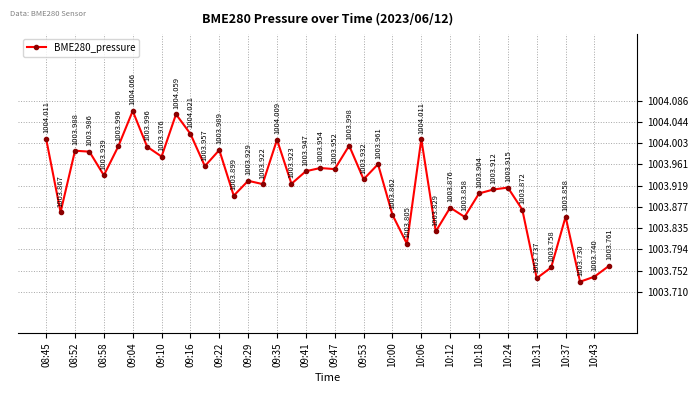

Reading right to left, transcribe all the data shown in this chart.

1003.8	1003.7	1003.7	1003.9	1003.8	1003.7	1003.9	1003.9	1003.9	1003.9	1003.9	1003.9	1003.8	1004.0	1003.8	1003.9	1004.0	1003.9	1004.0	1004.0	1004.0	1003.9	1003.9	1004.0	1003.9	1003.9	1003.9	1004.0	1004.0	1004.0	1004.1	1004.0	1004.0	1004.1	1004.0	1003.9	1004.0	1004.0	1003.9	1004.0